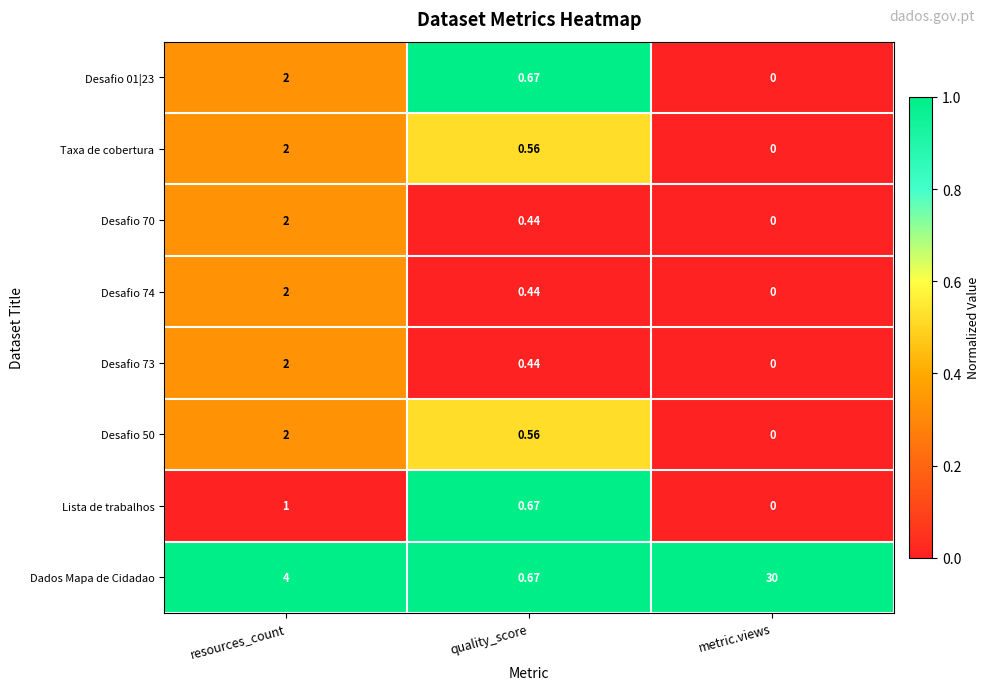

Which series has the widest spread of values?

Dados Mapa de Cidadao